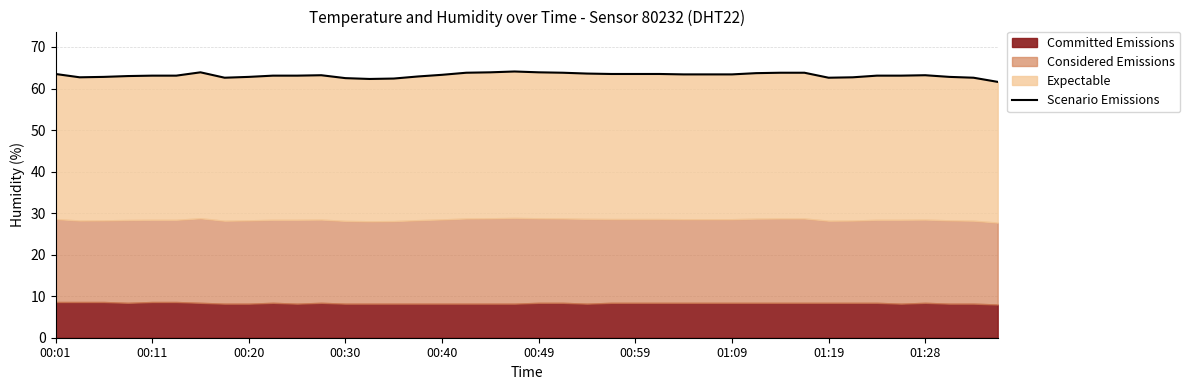

True or false: the data shows 111.3 at 10.

False